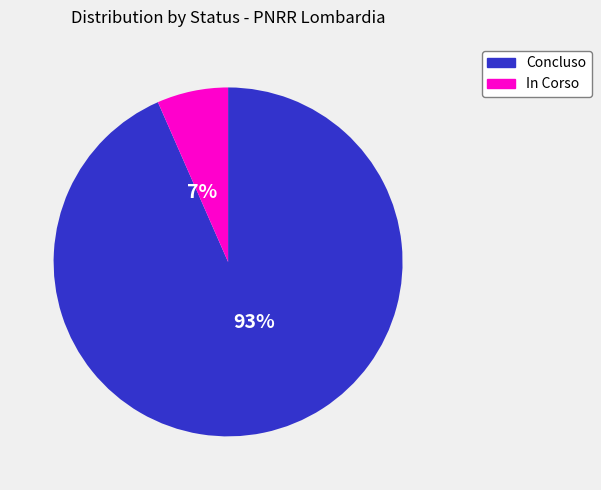

Is it true that In Corso is 1% of the pie?

False